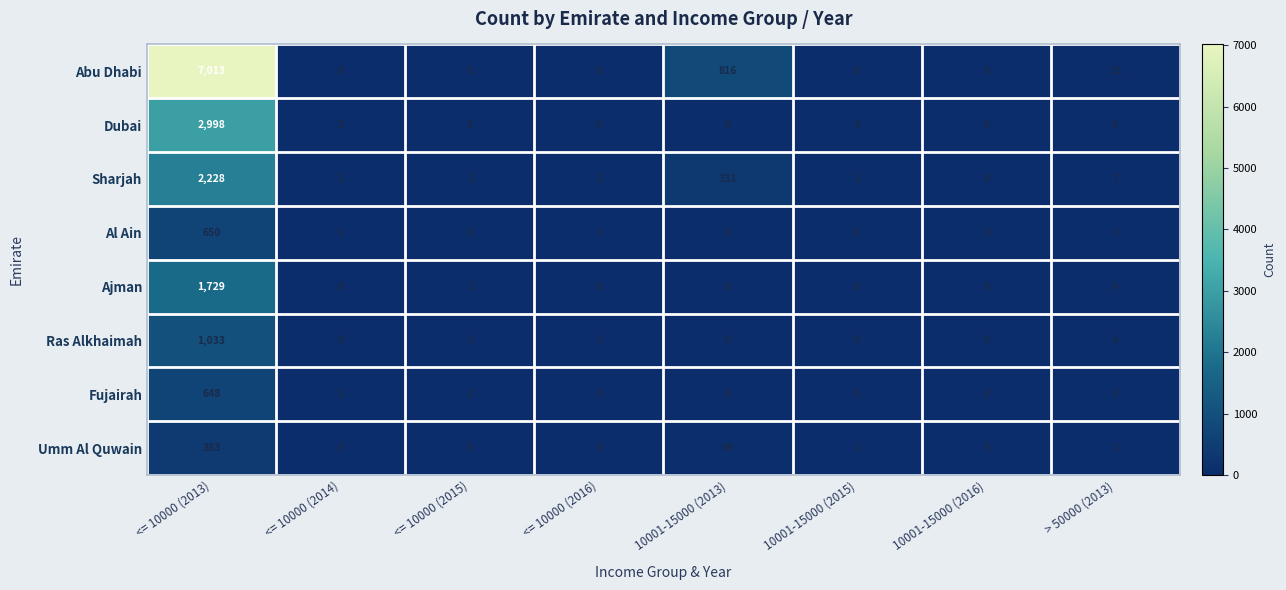

What value does the Umm Al Quwain series have at <= 10000 (2013), to the nearest 10?

380